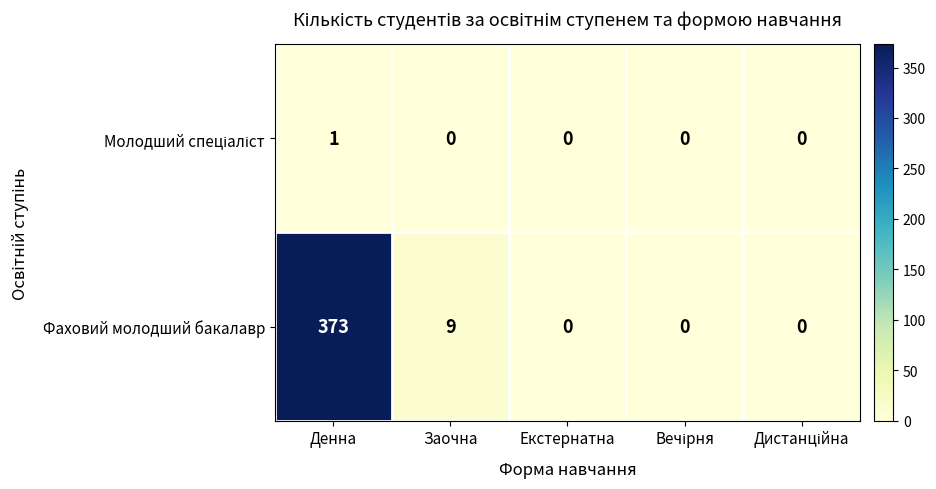

At which category is the sum across all series the highest?

Денна